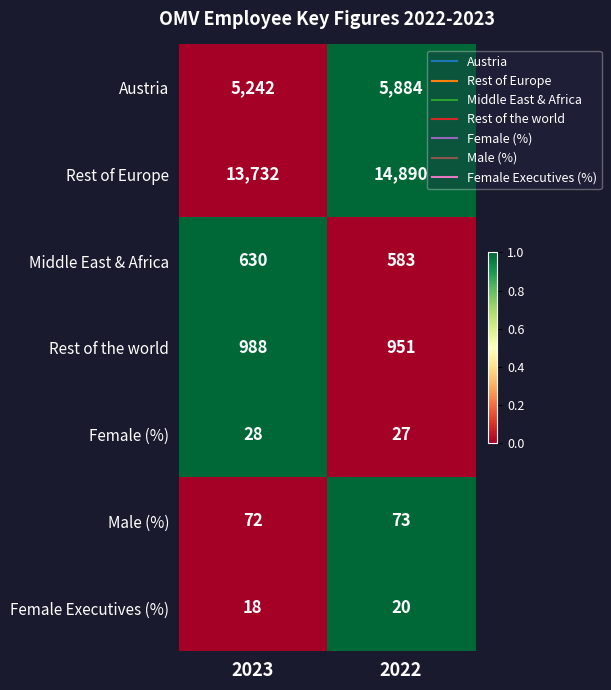

Which series has the largest total across all categories?

Rest of Europe